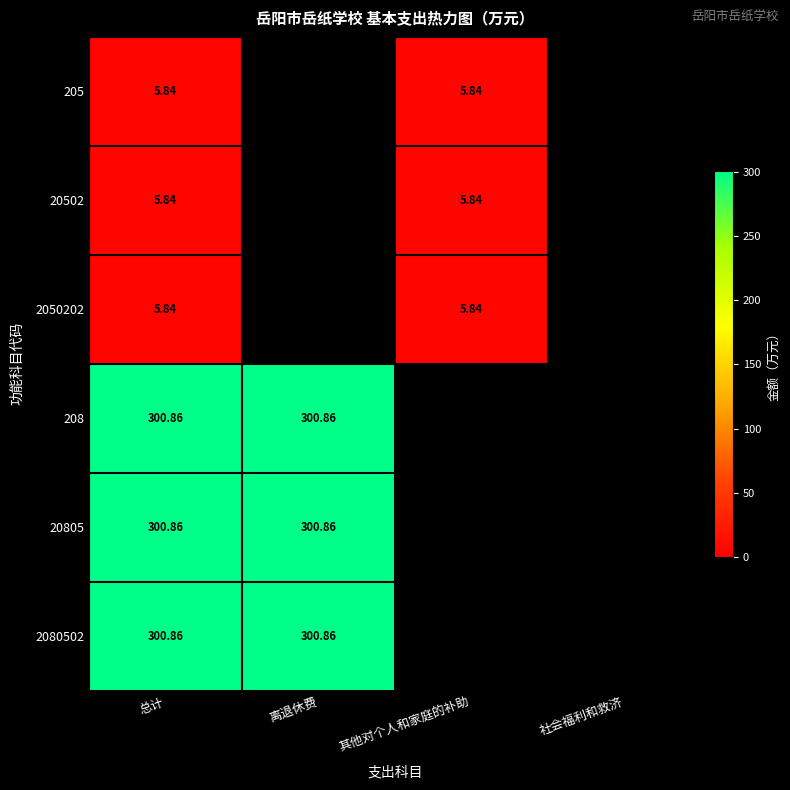

Is the value of 2080502 at 总计 greater than the value of 20502 at 总计?

Yes